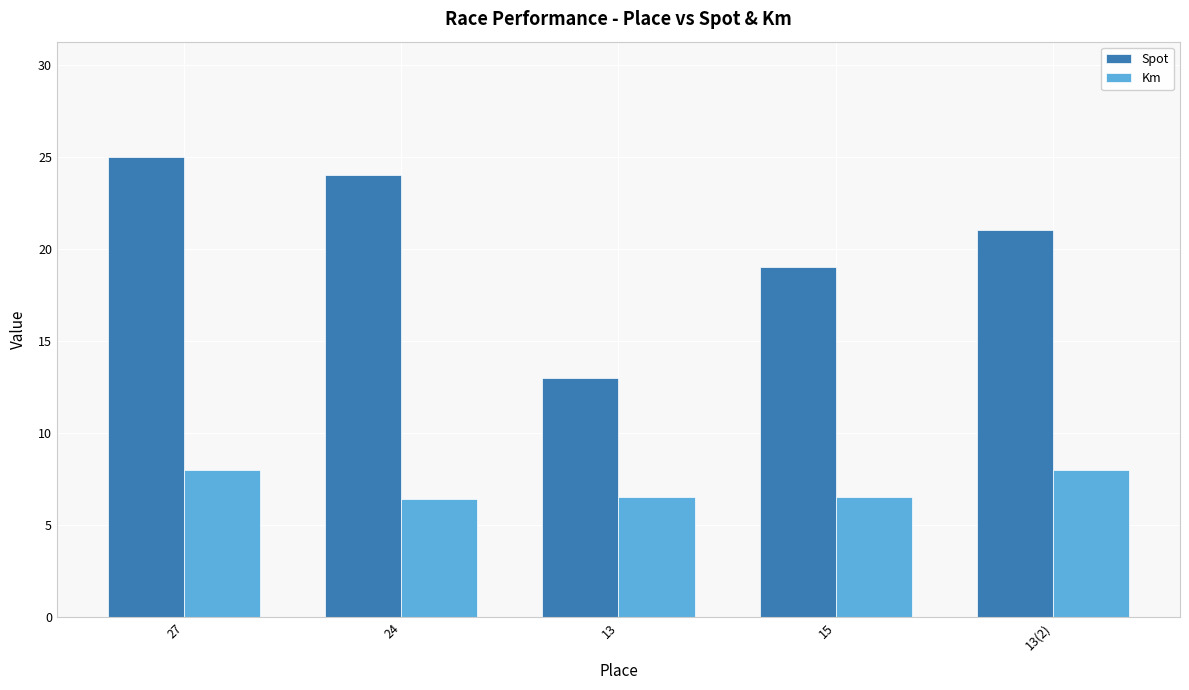

What is the label of the 3rd bar from the left?

13